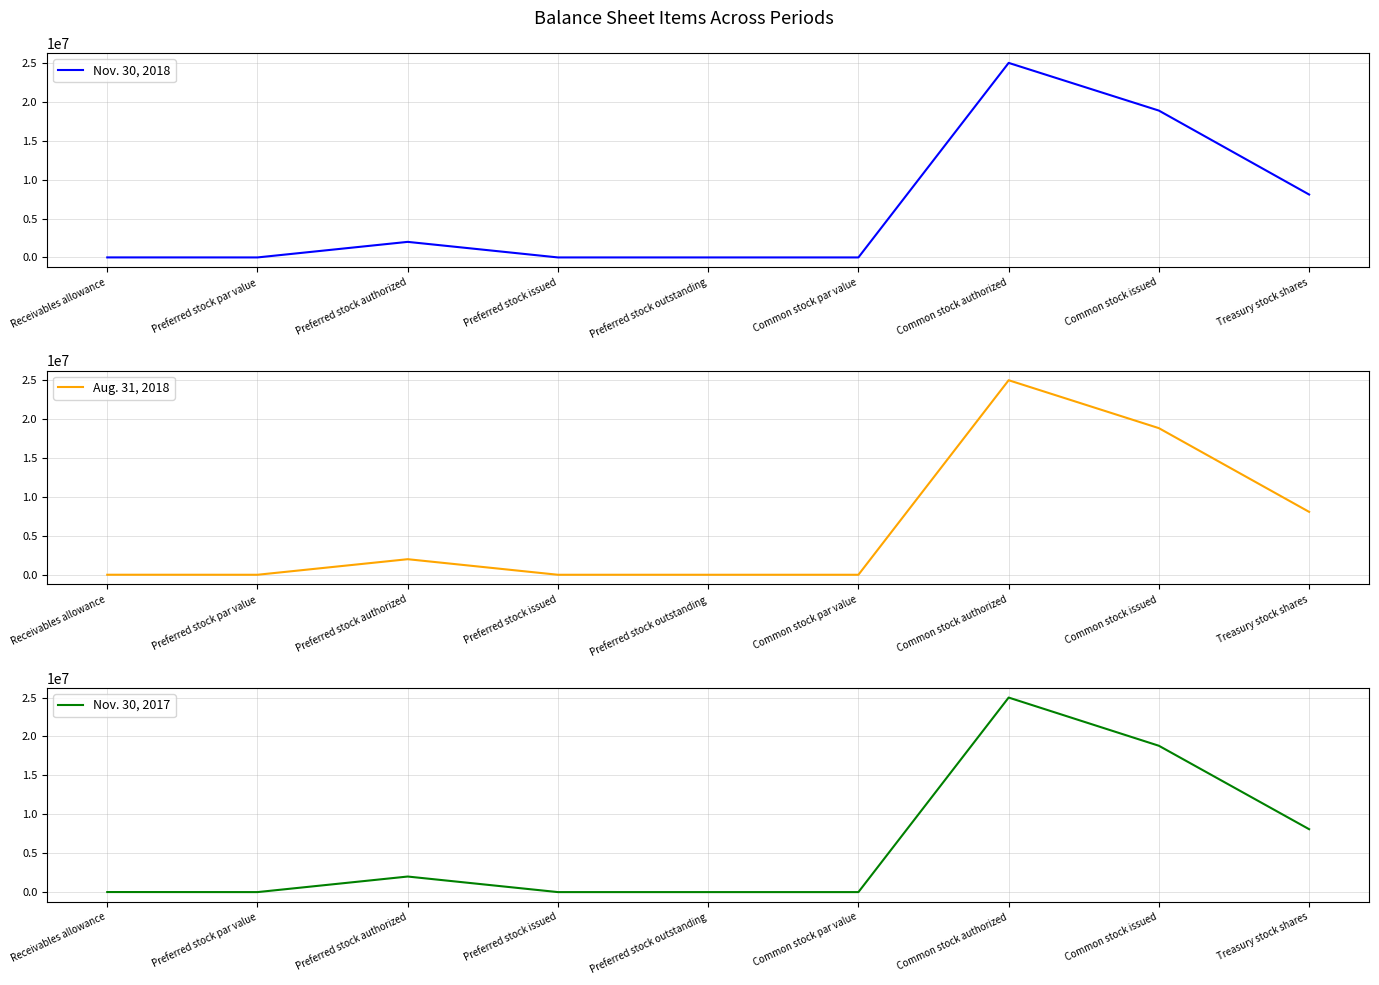

How many data points in Aug. 31, 2018 are less than 3585?

4